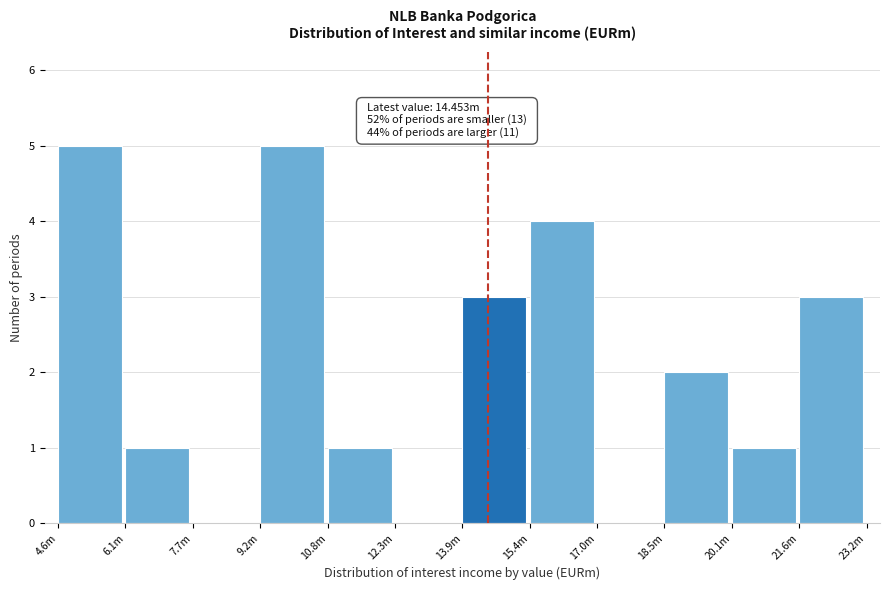

Reading left to right, transcribe all the data shown in this chart.

4.6m=5	6.1m=1	7.7m=0	9.2m=5	10.8m=1	12.3m=0	13.9m=3	15.4m=4	17.0m=0	18.5m=2	20.1m=1	21.6m=3